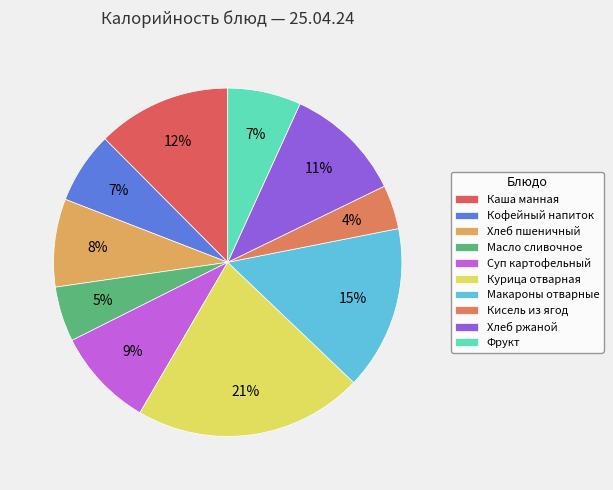

How many slices are in this pie chart?

10